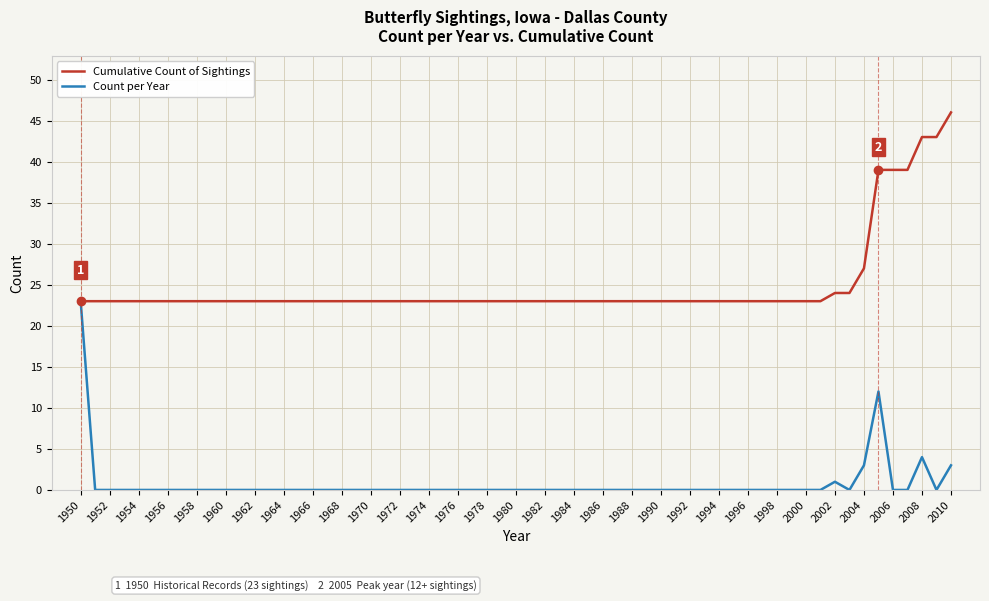

List the series in order of their overall mean, lowest first.

Count per Year, Cumulative Count of Sightings